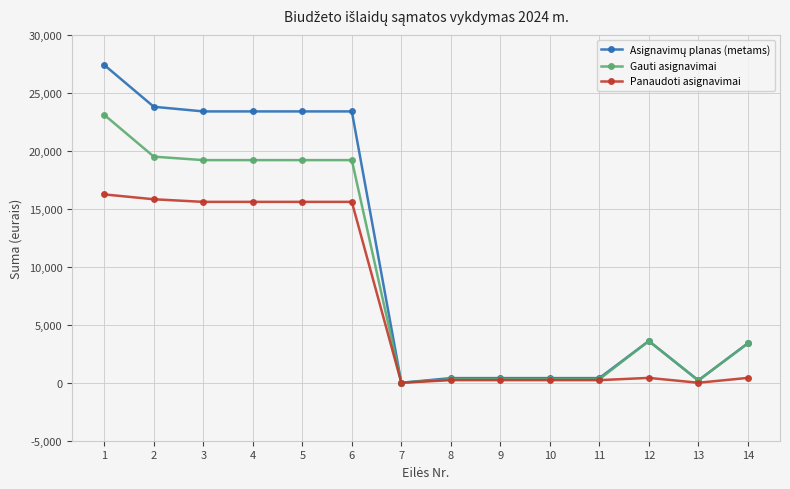

Where does the Panaudoti asignavimai series first go above 418?

1